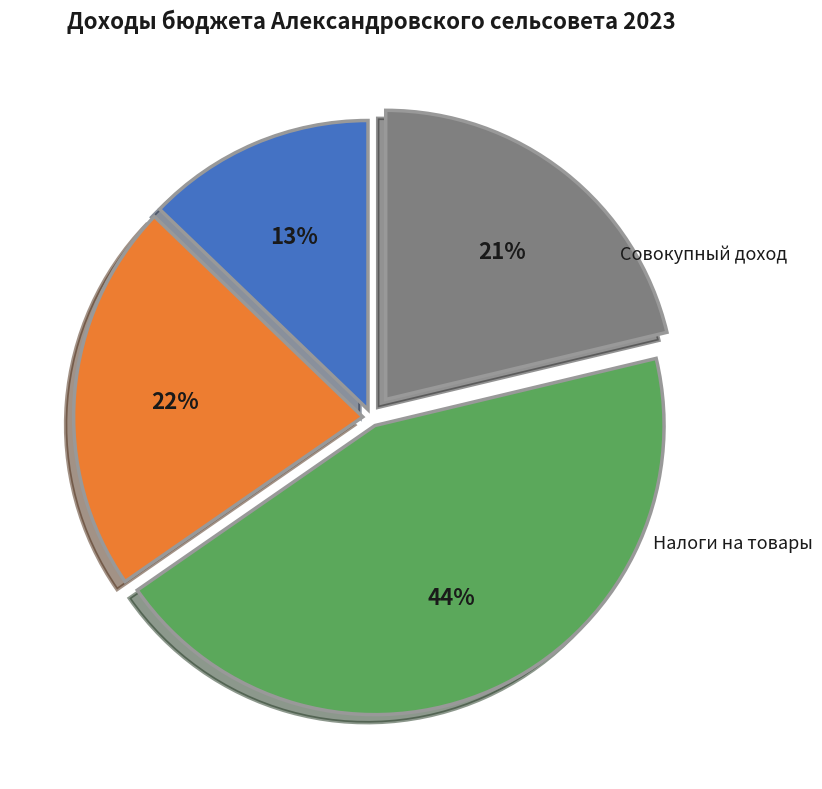

Is there any slice that represents more than half of the pie?

No